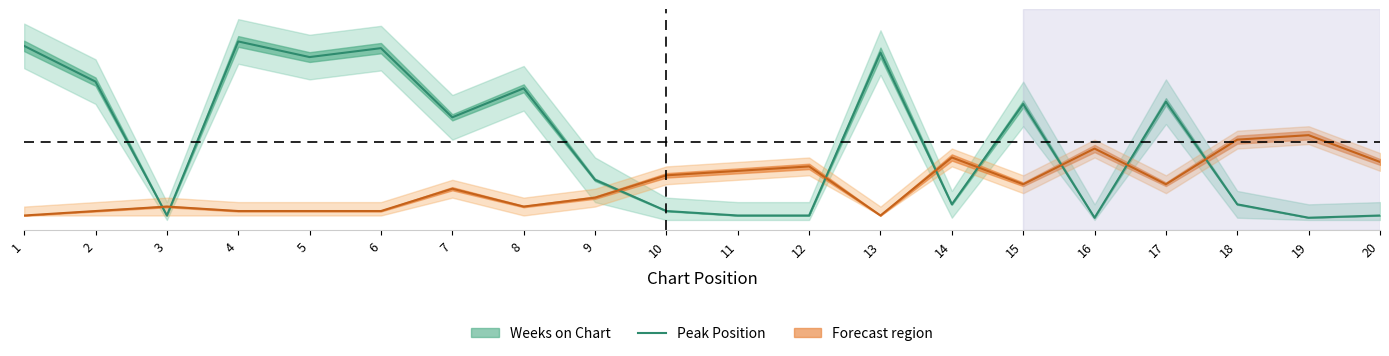

At which category does the chart reach its minimum across all series?

16